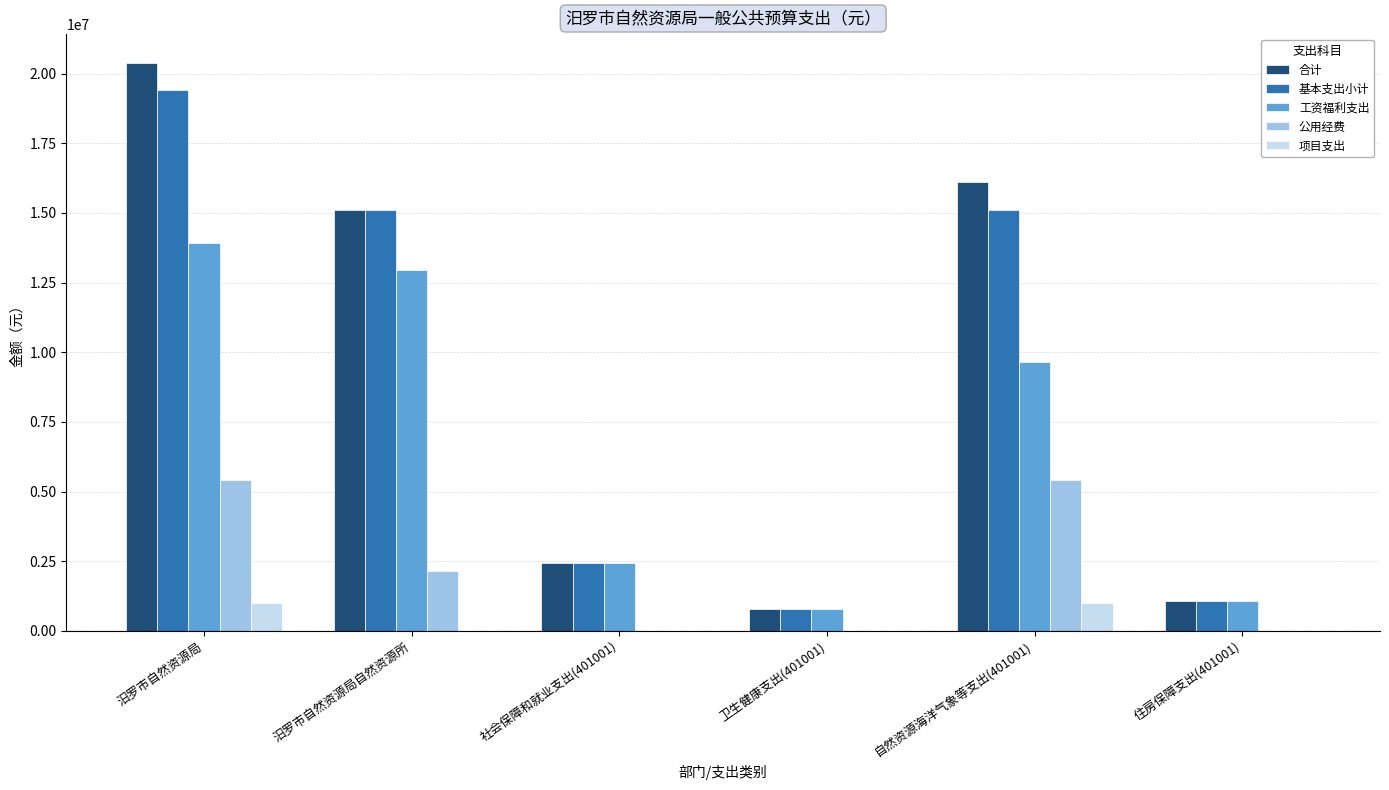

How many values in the 项目支出 series exceed 0?

2